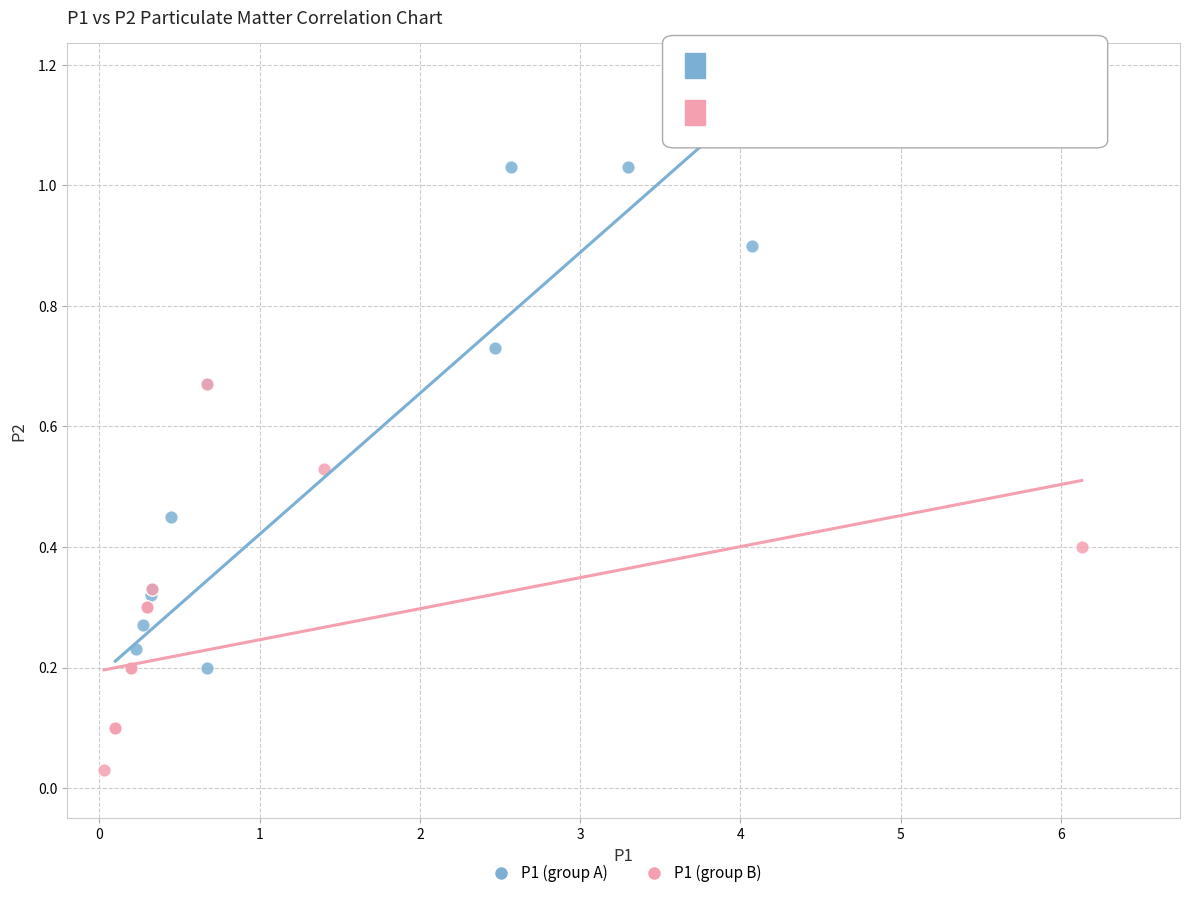

Which series reaches the minimum Y coordinate?

P1 (group B)